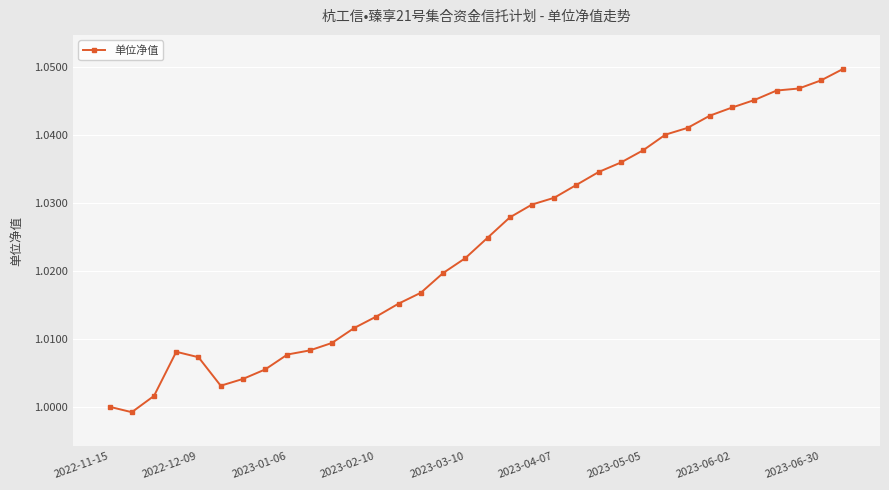

How many series are shown in this chart?

1